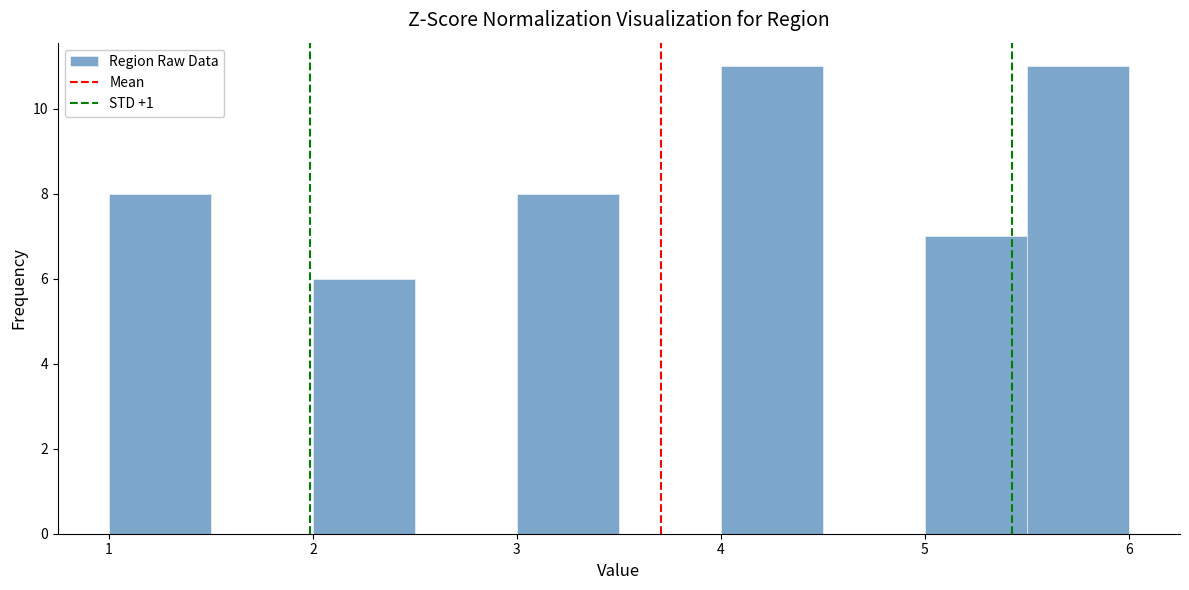

What is the height of the bar covering 4.0 to 4.5 on the x-axis? The values are not printed on the chart, so give them approximately, as read against the axis.

11